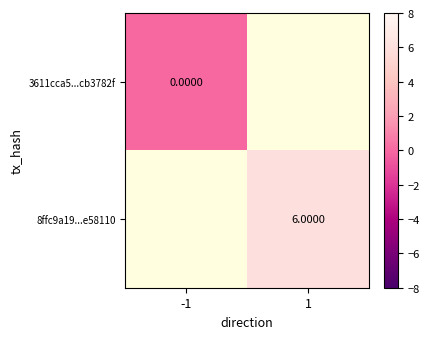

At 1, list the series in order from smallest to largest.

3611cca5...cb3782f, 8ffc9a19...e58110